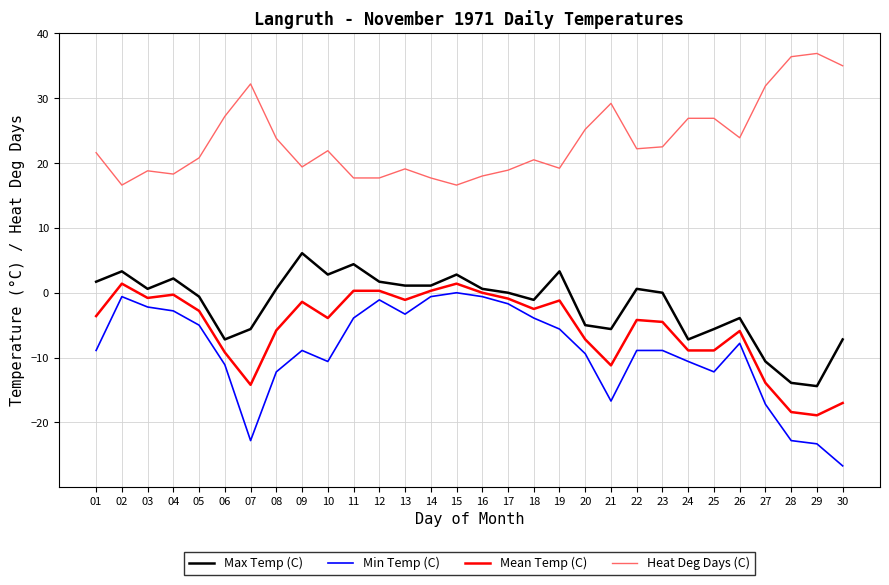

True or false: Heat Deg Days (C) and Min Temp (C) cross at least once.

False